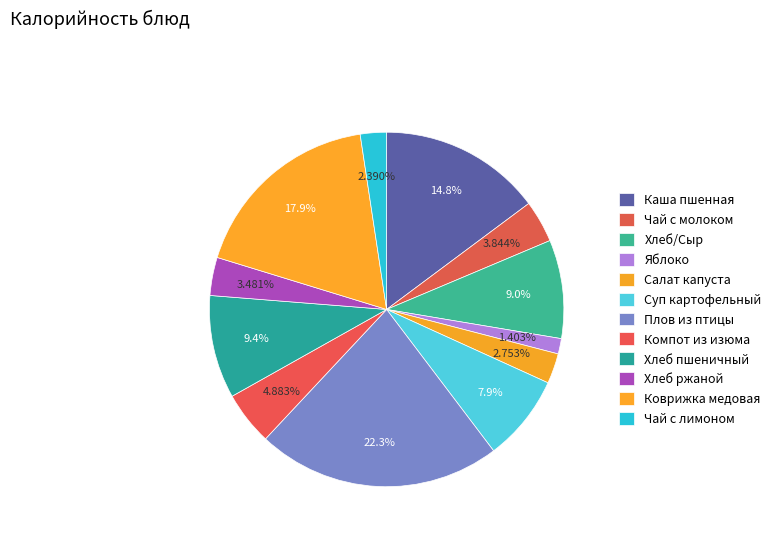

To the nearest percent, what percentage of the pie is Плов из птицы?

22%